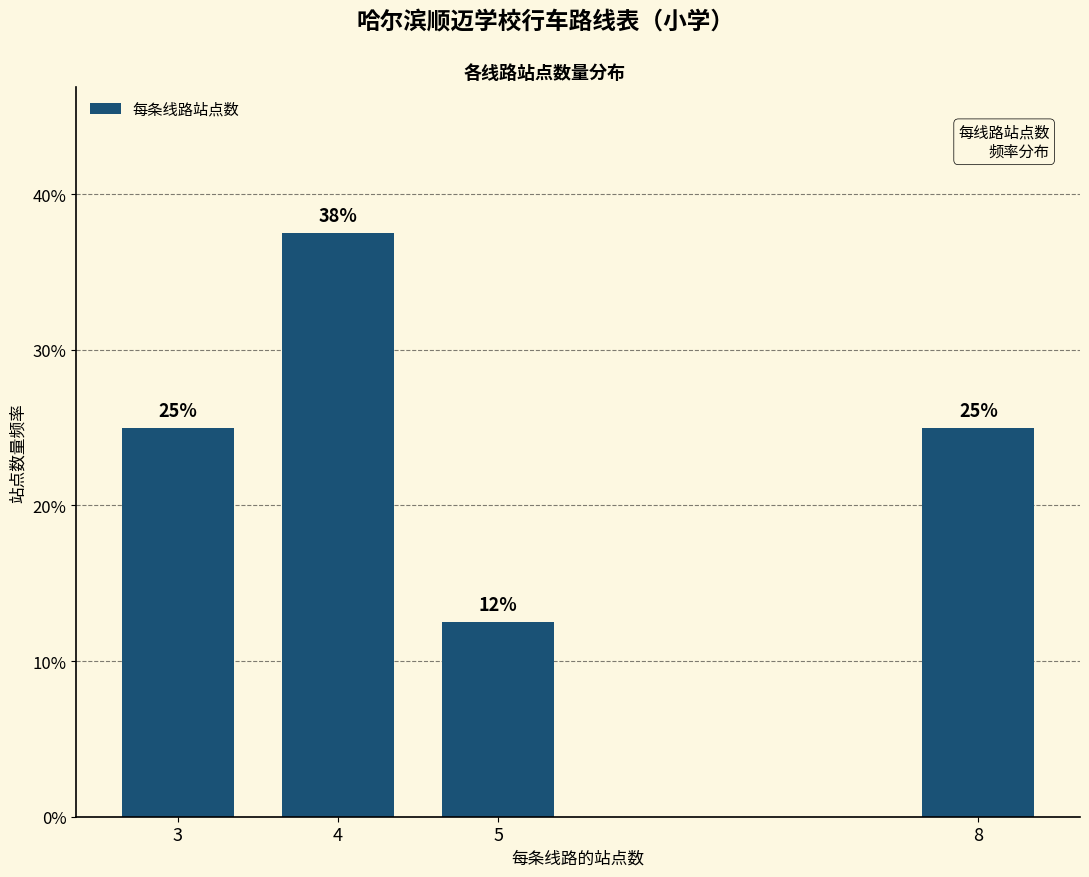

At which category does the chart reach its minimum across all series?

5